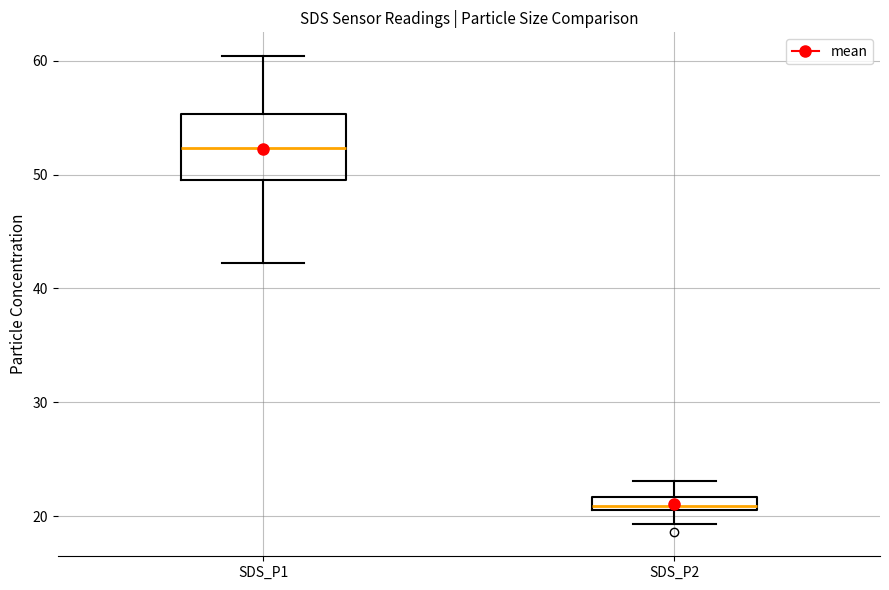

Comparing the boxes themselves (not the whiskers), which one is the tallest?

SDS_P1